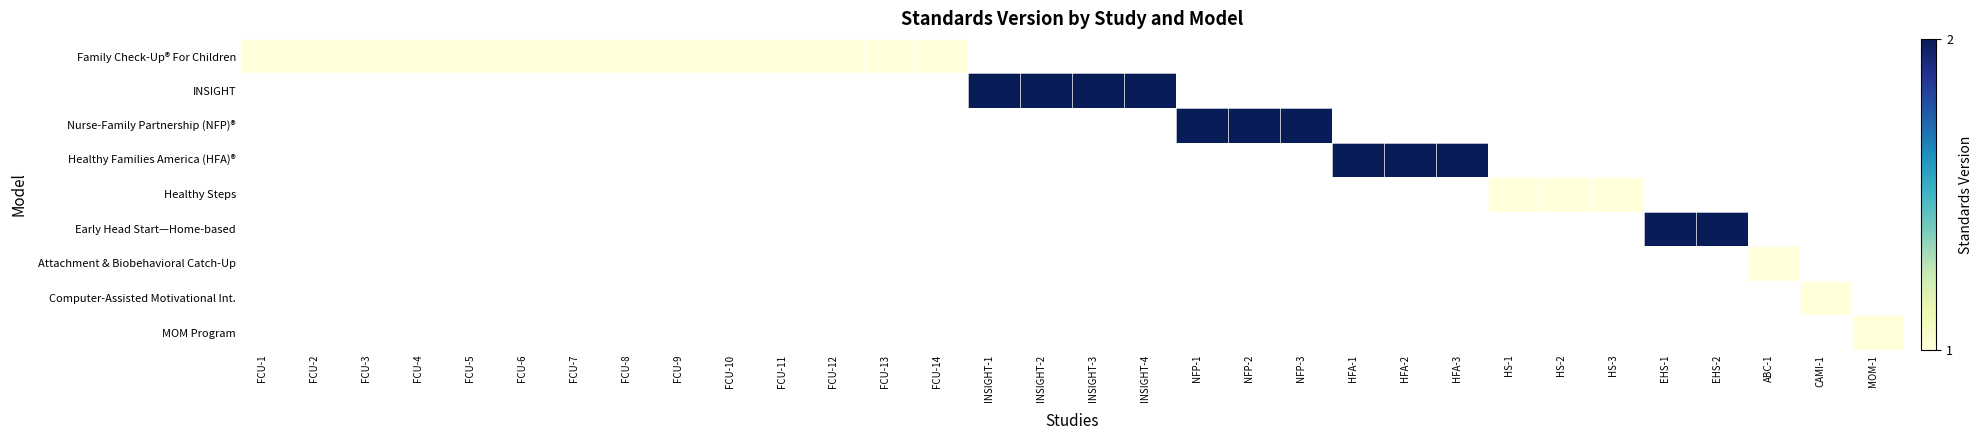

Is the value of MOM Program at FCU-2 greater than the value of Nurse-Family Partnership (NFP)® at HS-1?

No